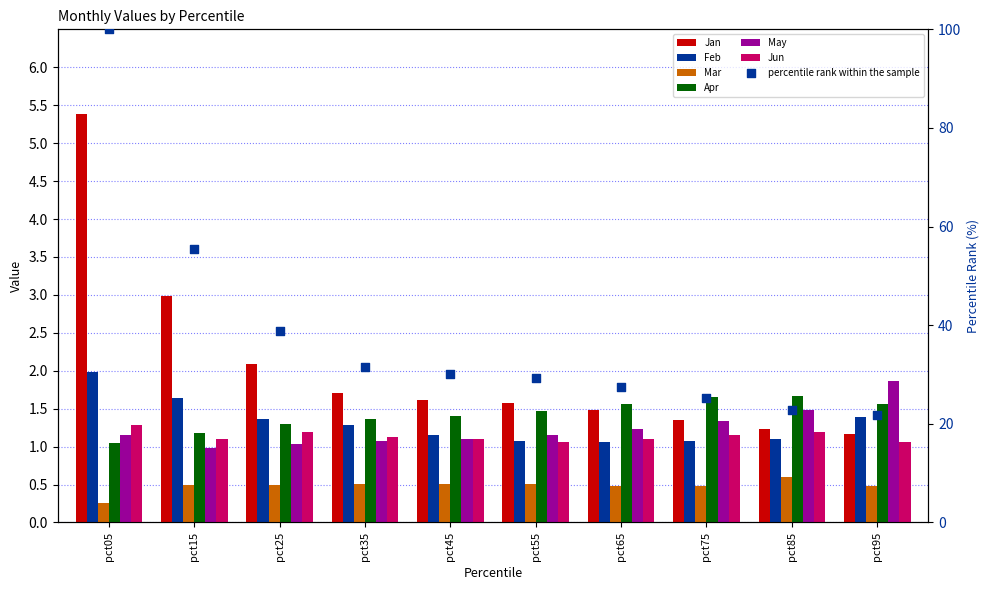

What is the total value across all series at pct05?

11.1